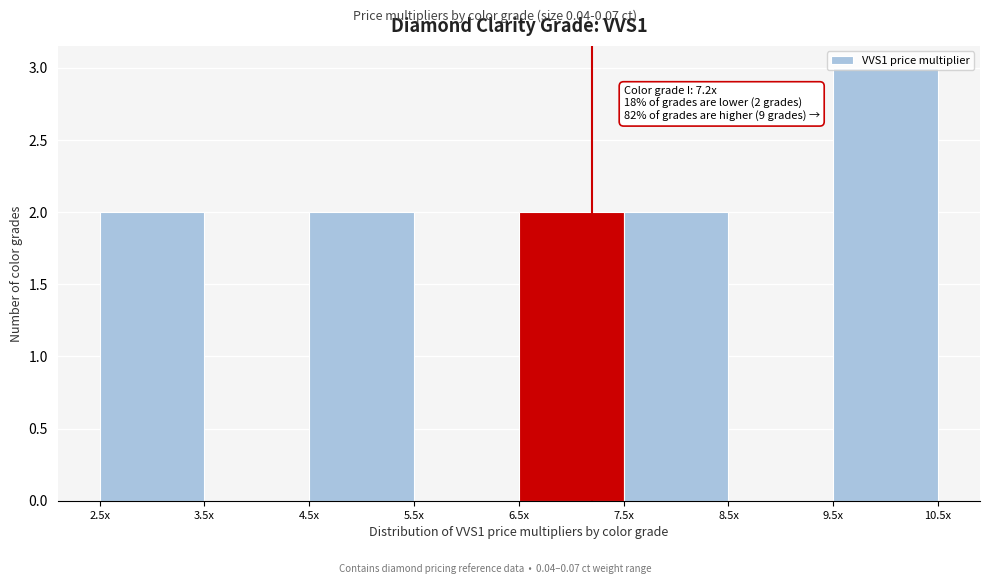

What is the change in value from 5.5x to 9.5x?

+3